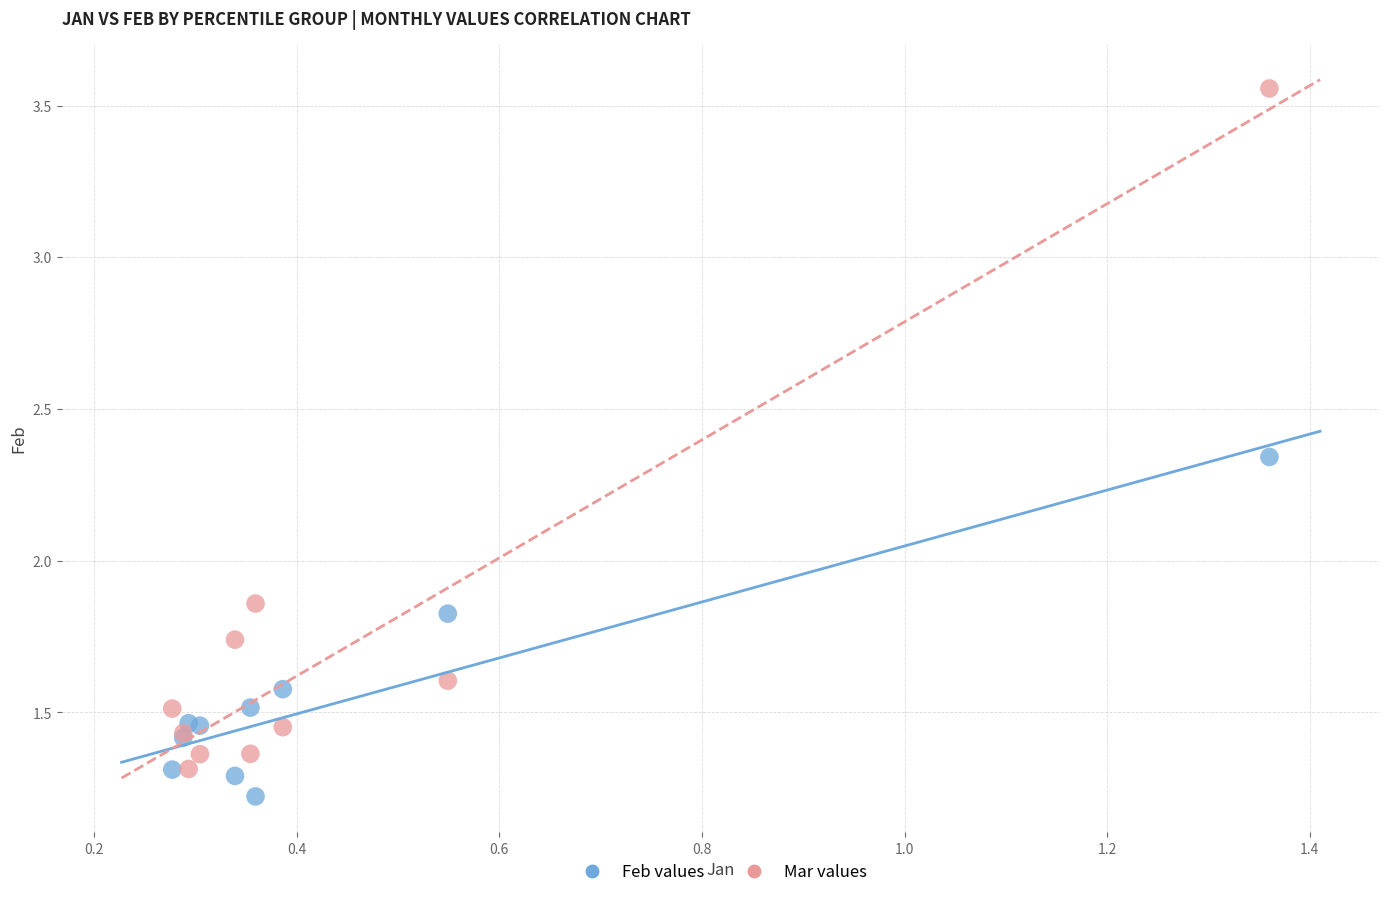

Which series contains the highest Y value?

Mar values